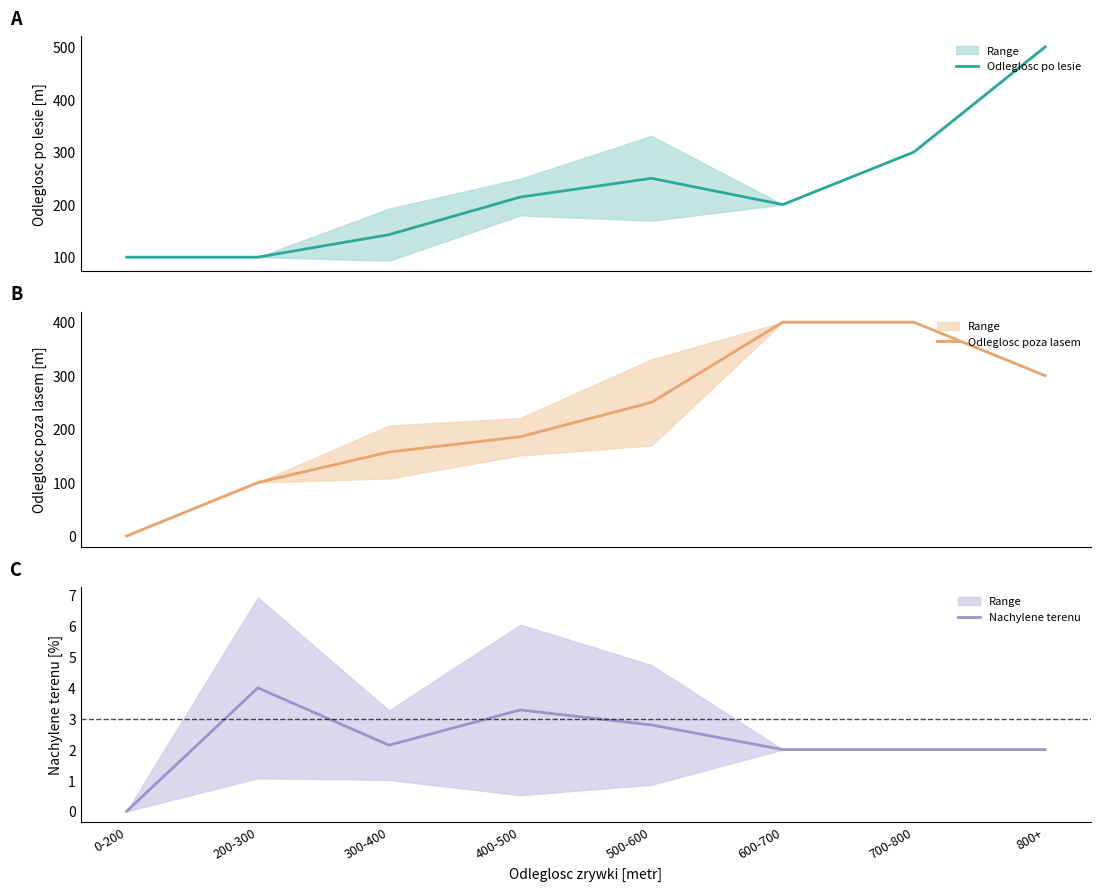

Between 600-700 and 500-600, which is larger?

500-600